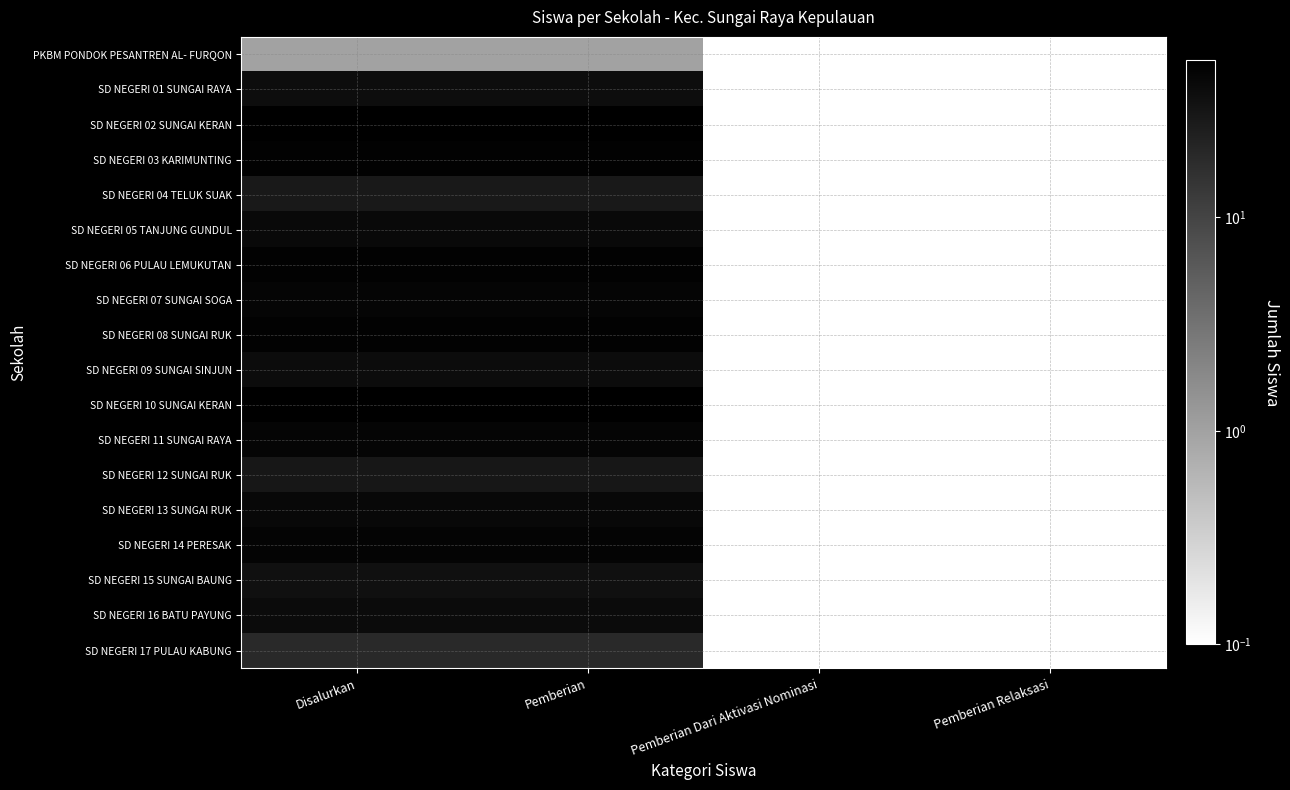

Reading left to right, what are all the values shown in this chart?

PKBM PONDOK PESANTREN AL- FURQON: Disalurkan=1.0	Pemberian=1.0	Pemberian Dari Aktivasi Nominasi=0.1	Pemberian Relaksasi=0.1
SD NEGERI 01 SUNGAI RAYA: Disalurkan=39.0	Pemberian=39.0	Pemberian Dari Aktivasi Nominasi=0.1	Pemberian Relaksasi=0.1
SD NEGERI 02 SUNGAI KERAN: Disalurkan=52.0	Pemberian=52.0	Pemberian Dari Aktivasi Nominasi=0.1	Pemberian Relaksasi=0.1
SD NEGERI 03 KARIMUNTING: Disalurkan=50.0	Pemberian=50.0	Pemberian Dari Aktivasi Nominasi=0.1	Pemberian Relaksasi=0.1
SD NEGERI 04 TELUK SUAK: Disalurkan=28.0	Pemberian=28.0	Pemberian Dari Aktivasi Nominasi=0.1	Pemberian Relaksasi=0.1
SD NEGERI 05 TANJUNG GUNDUL: Disalurkan=42.0	Pemberian=42.0	Pemberian Dari Aktivasi Nominasi=0.1	Pemberian Relaksasi=0.1
SD NEGERI 06 PULAU LEMUKUTAN: Disalurkan=50.0	Pemberian=50.0	Pemberian Dari Aktivasi Nominasi=0.1	Pemberian Relaksasi=0.1
SD NEGERI 07 SUNGAI SOGA: Disalurkan=47.0	Pemberian=47.0	Pemberian Dari Aktivasi Nominasi=0.1	Pemberian Relaksasi=0.1
SD NEGERI 08 SUNGAI RUK: Disalurkan=49.0	Pemberian=49.0	Pemberian Dari Aktivasi Nominasi=0.1	Pemberian Relaksasi=0.1
SD NEGERI 09 SUNGAI SINJUN: Disalurkan=40.0	Pemberian=40.0	Pemberian Dari Aktivasi Nominasi=0.1	Pemberian Relaksasi=0.1
SD NEGERI 10 SUNGAI KERAN: Disalurkan=54.0	Pemberian=54.0	Pemberian Dari Aktivasi Nominasi=0.1	Pemberian Relaksasi=0.1
SD NEGERI 11 SUNGAI RAYA: Disalurkan=47.0	Pemberian=47.0	Pemberian Dari Aktivasi Nominasi=0.1	Pemberian Relaksasi=0.1
SD NEGERI 12 SUNGAI RUK: Disalurkan=30.0	Pemberian=30.0	Pemberian Dari Aktivasi Nominasi=0.1	Pemberian Relaksasi=0.1
SD NEGERI 13 SUNGAI RUK: Disalurkan=43.0	Pemberian=43.0	Pemberian Dari Aktivasi Nominasi=0.1	Pemberian Relaksasi=0.1
SD NEGERI 14 PERESAK: Disalurkan=48.0	Pemberian=48.0	Pemberian Dari Aktivasi Nominasi=0.1	Pemberian Relaksasi=0.1
SD NEGERI 15 SUNGAI BAUNG: Disalurkan=36.0	Pemberian=36.0	Pemberian Dari Aktivasi Nominasi=0.1	Pemberian Relaksasi=0.1
SD NEGERI 16 BATU PAYUNG: Disalurkan=41.0	Pemberian=41.0	Pemberian Dari Aktivasi Nominasi=0.1	Pemberian Relaksasi=0.1
SD NEGERI 17 PULAU KABUNG: Disalurkan=19.0	Pemberian=19.0	Pemberian Dari Aktivasi Nominasi=0.1	Pemberian Relaksasi=0.1